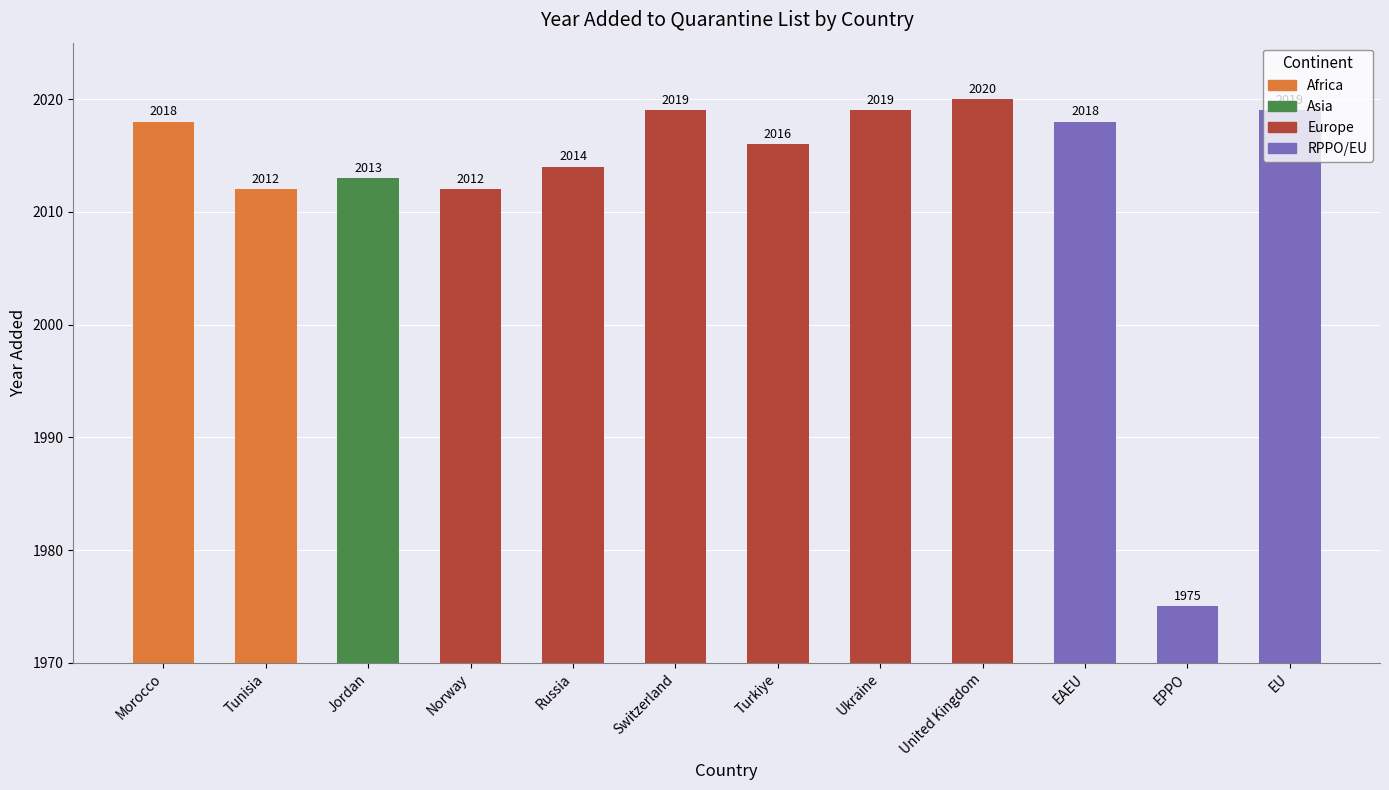

What value does the data have at EU?

2019